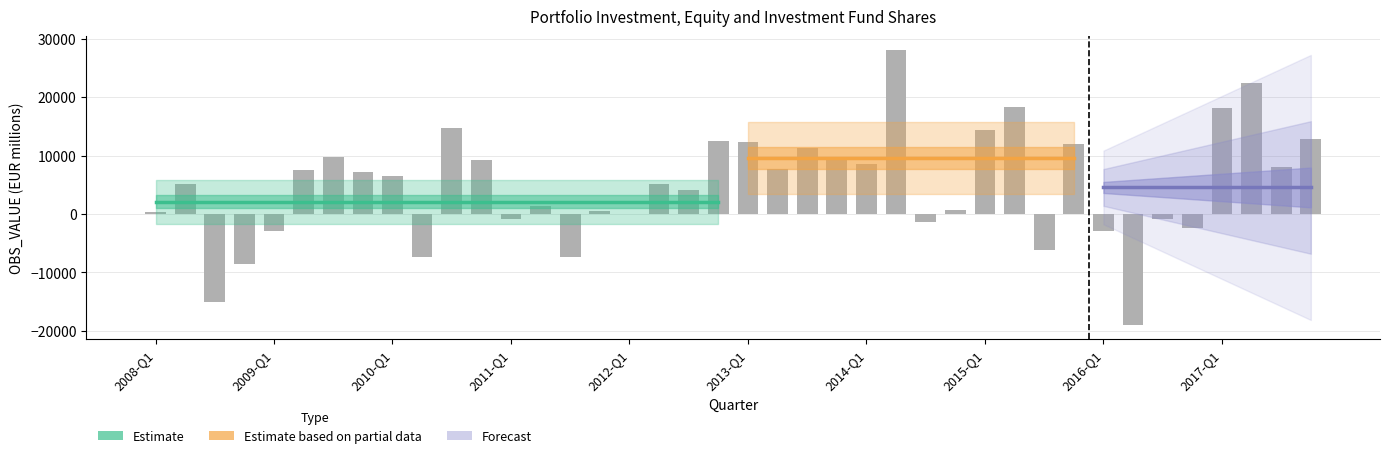

What is the change in value from 2011-Q4 to 2013-Q4?

+9032.3